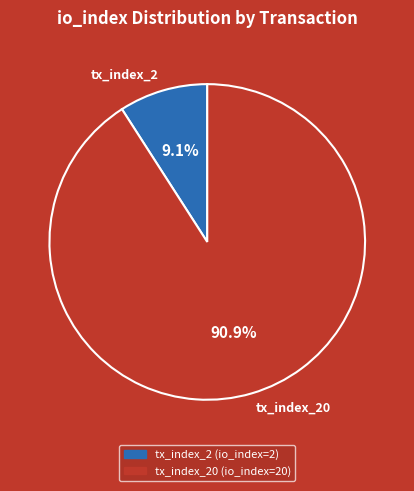

What is the smallest slice in the pie chart?

tx_index_2